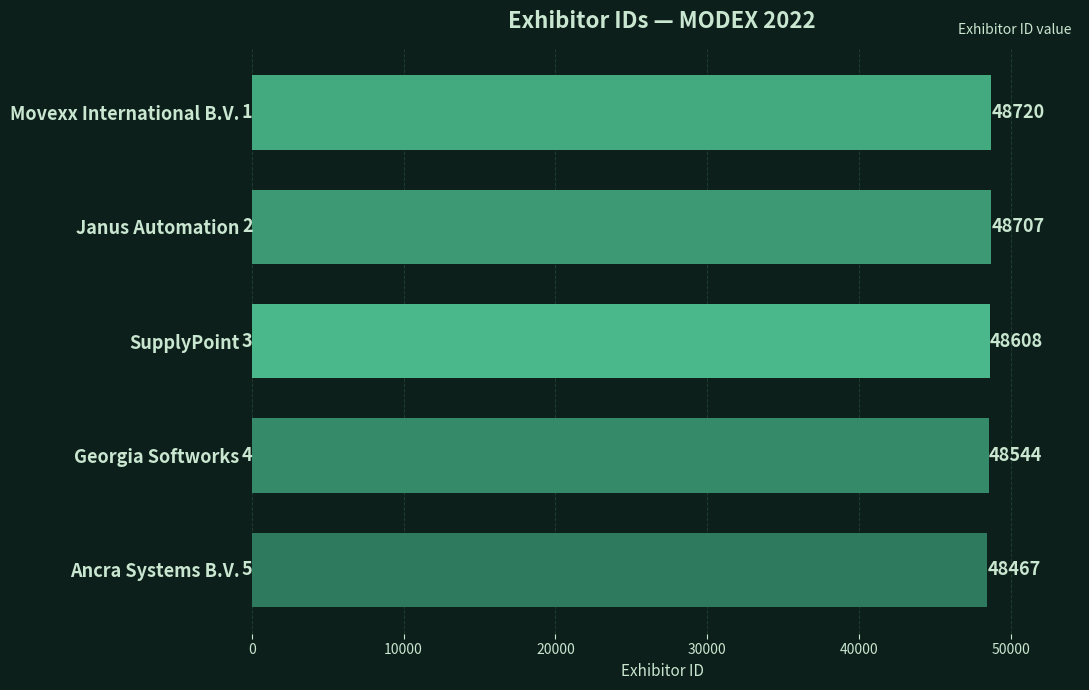

Approximately how many times larger is the value at SupplyPoint compared to Janus Automation?

1.0